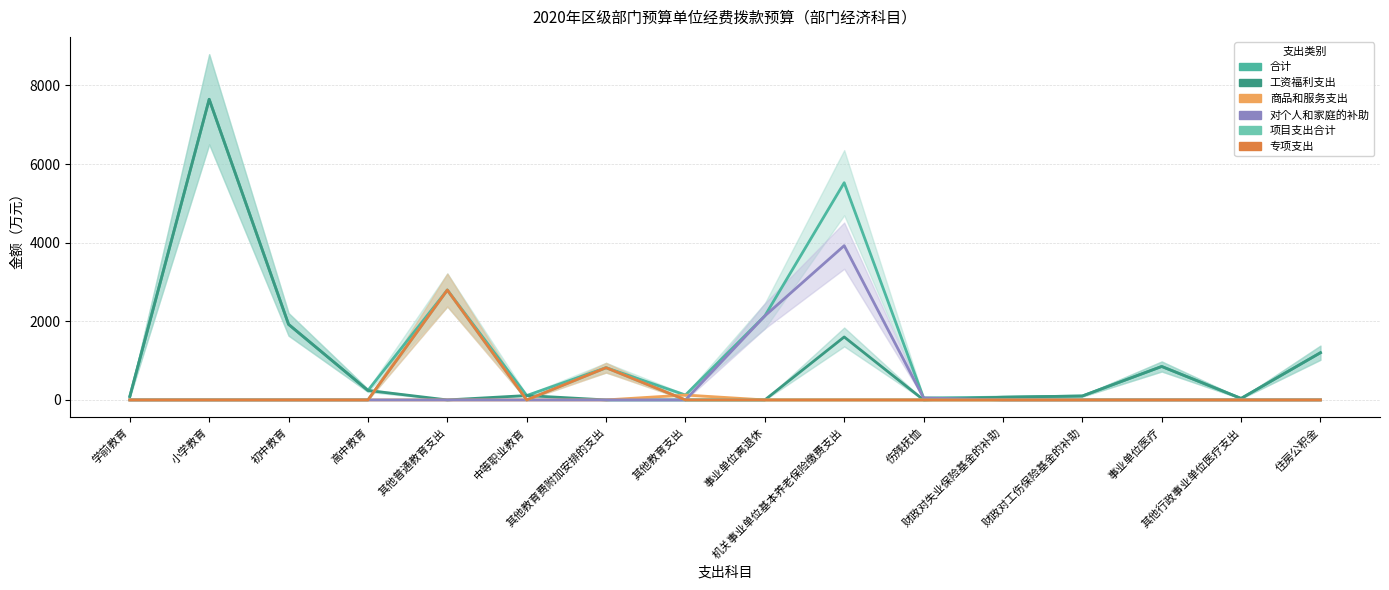

How many data points in 工资福利支出 are above 100?

8